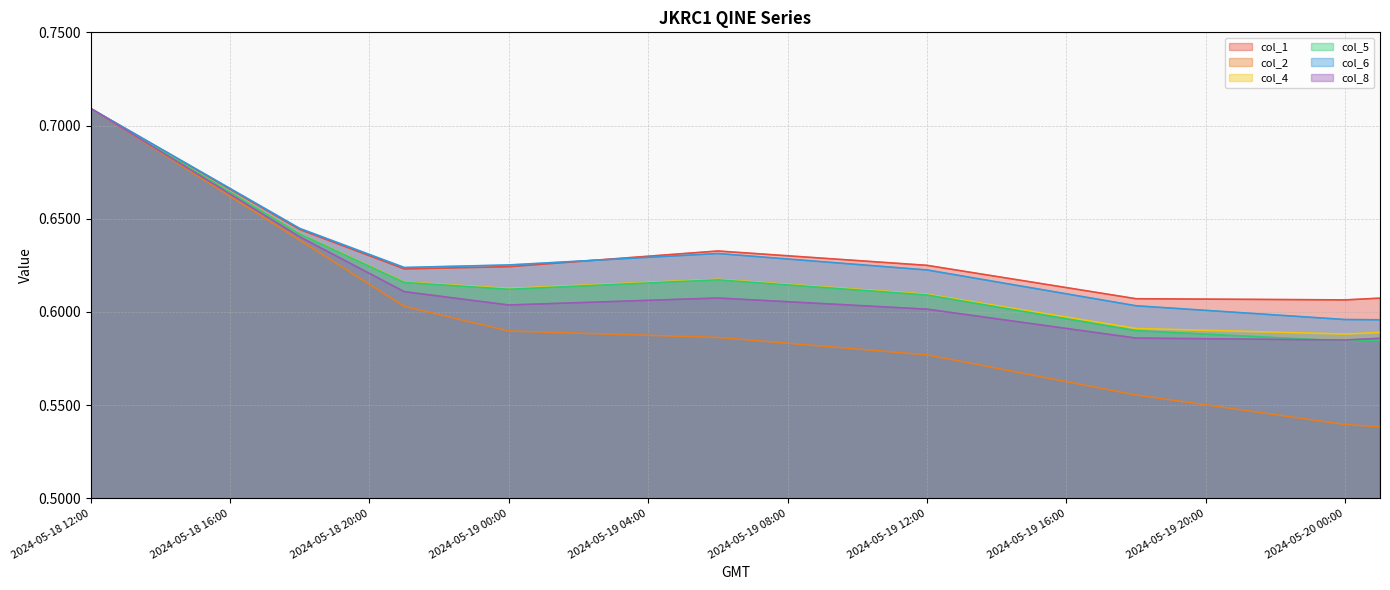

At which label does col_2 reach its peak?

2024-05-18 12:00